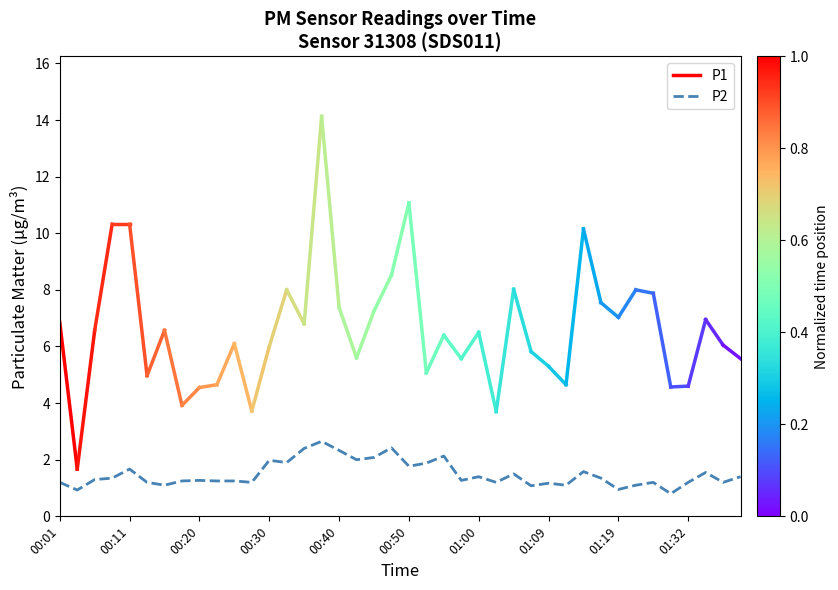

True or false: P2 has a value of 2.3 at 00:40.

True